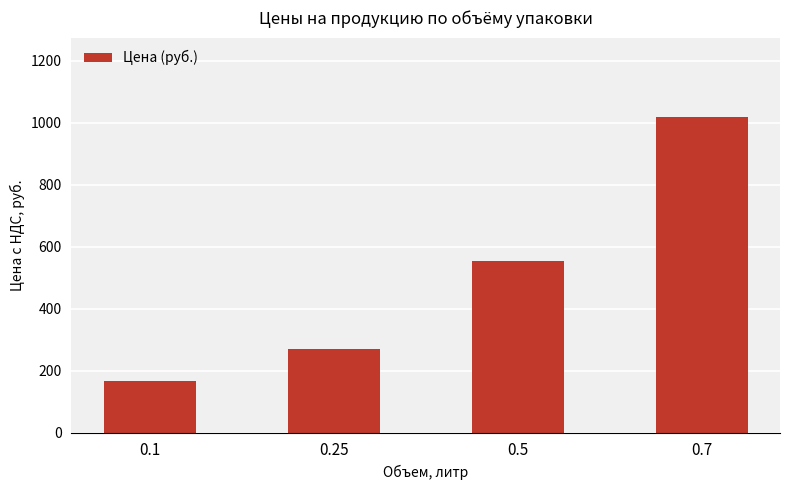

At which category does the chart reach its peak across all series?

0.7